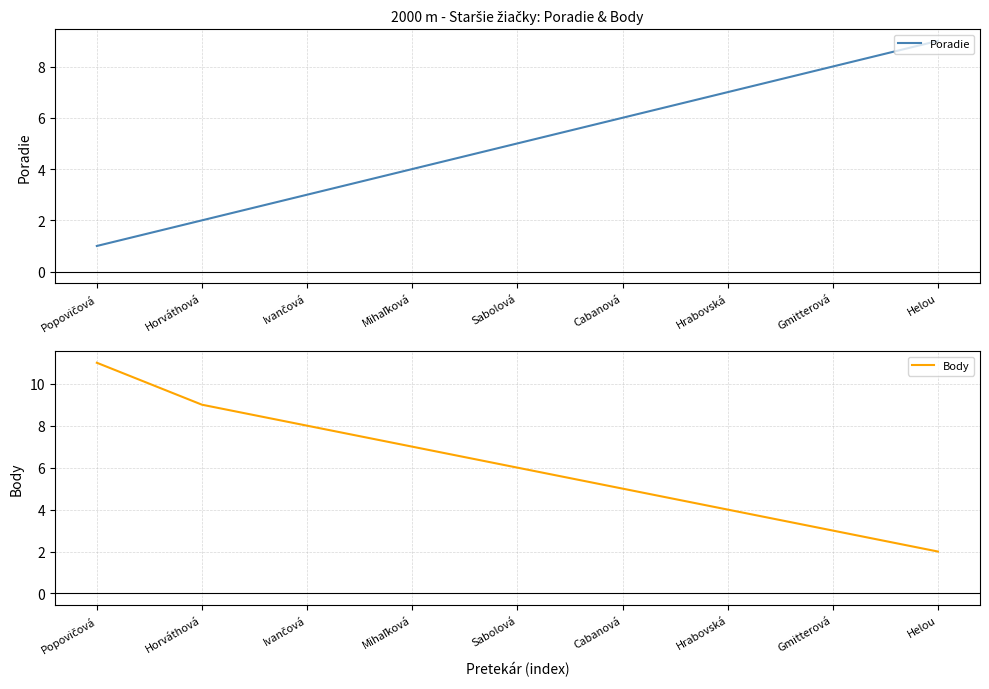

True or false: Body has more than 0 points higher than both neighbors.

False